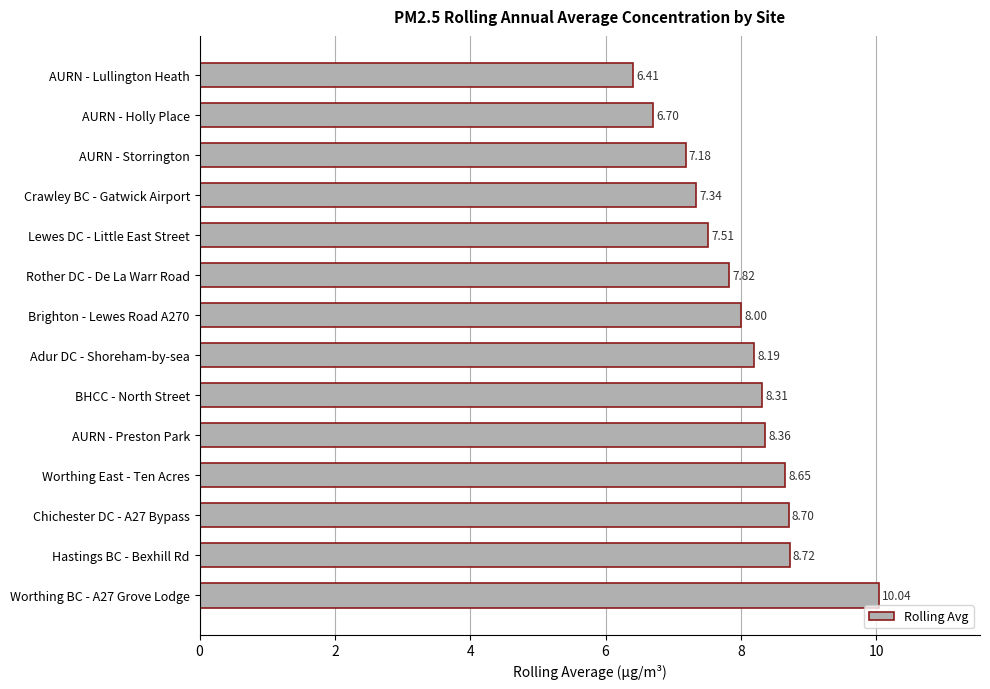

How many series are shown in this chart?

1